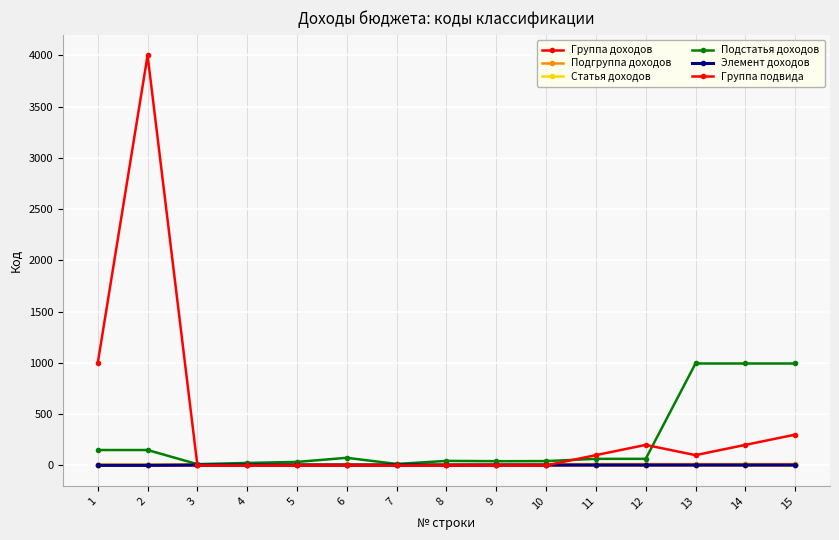

At how many categories does at least one series exceed 415?

5